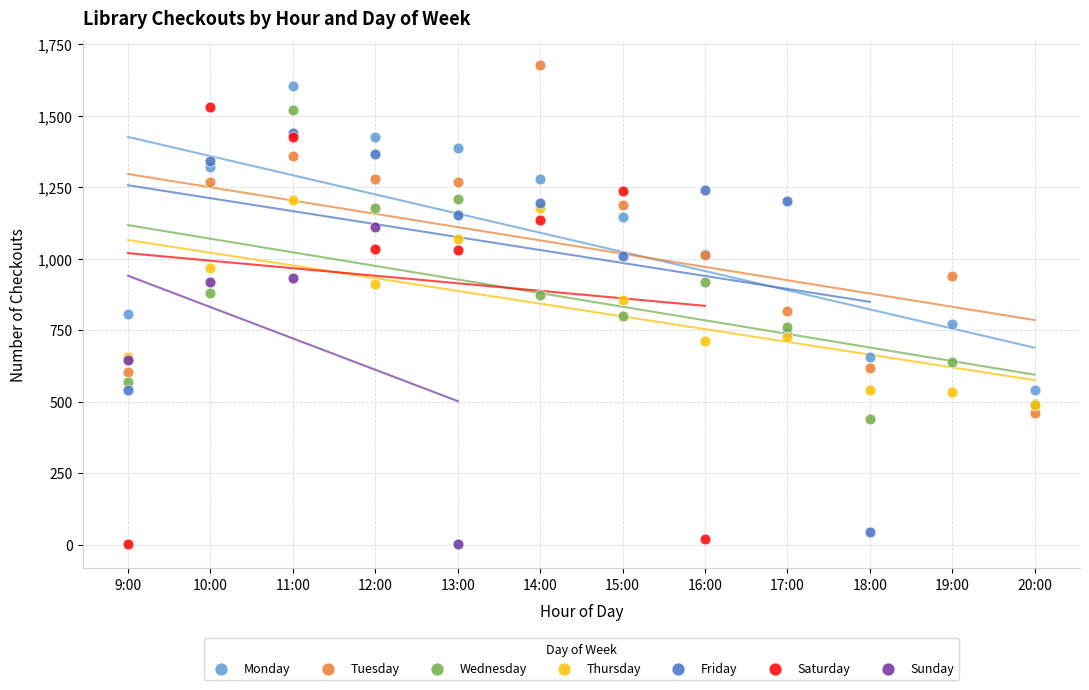

Which series has the widest spread of Y values?

Saturday